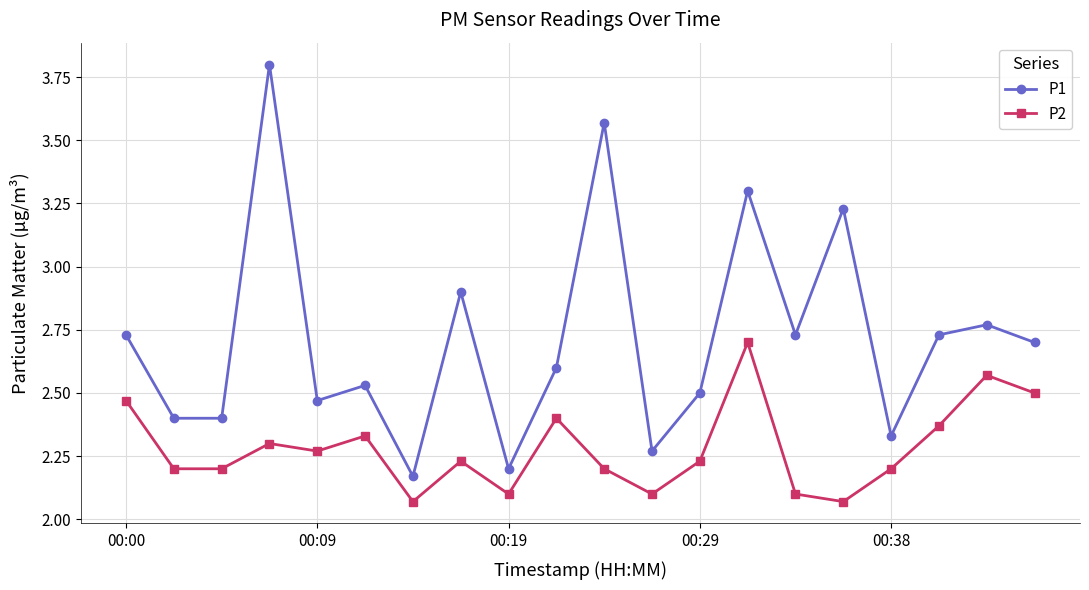

True or false: P1 and P2 intersect in this chart.

False